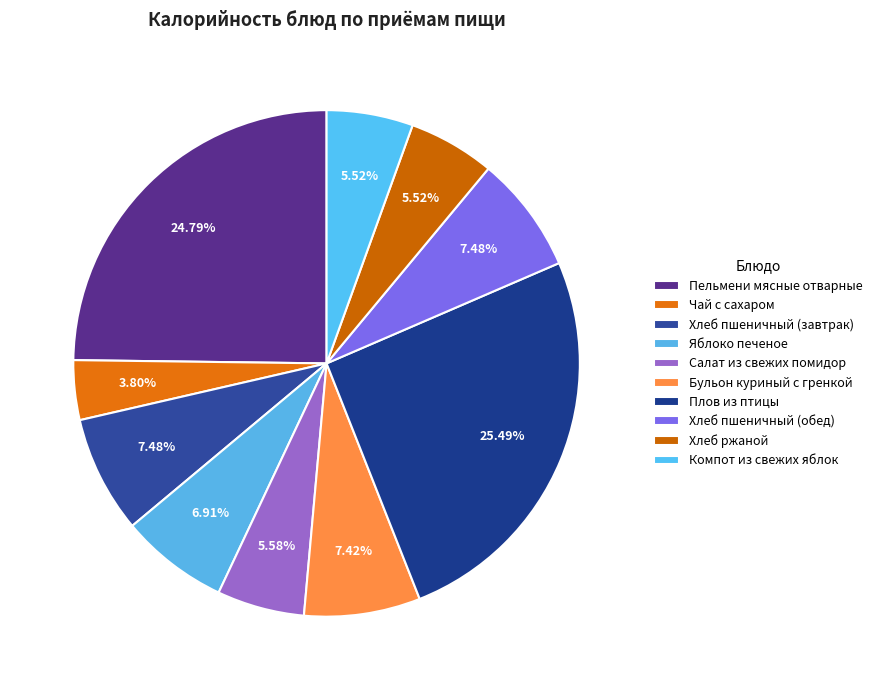

Is Плов из птицы the majority of the pie?

No